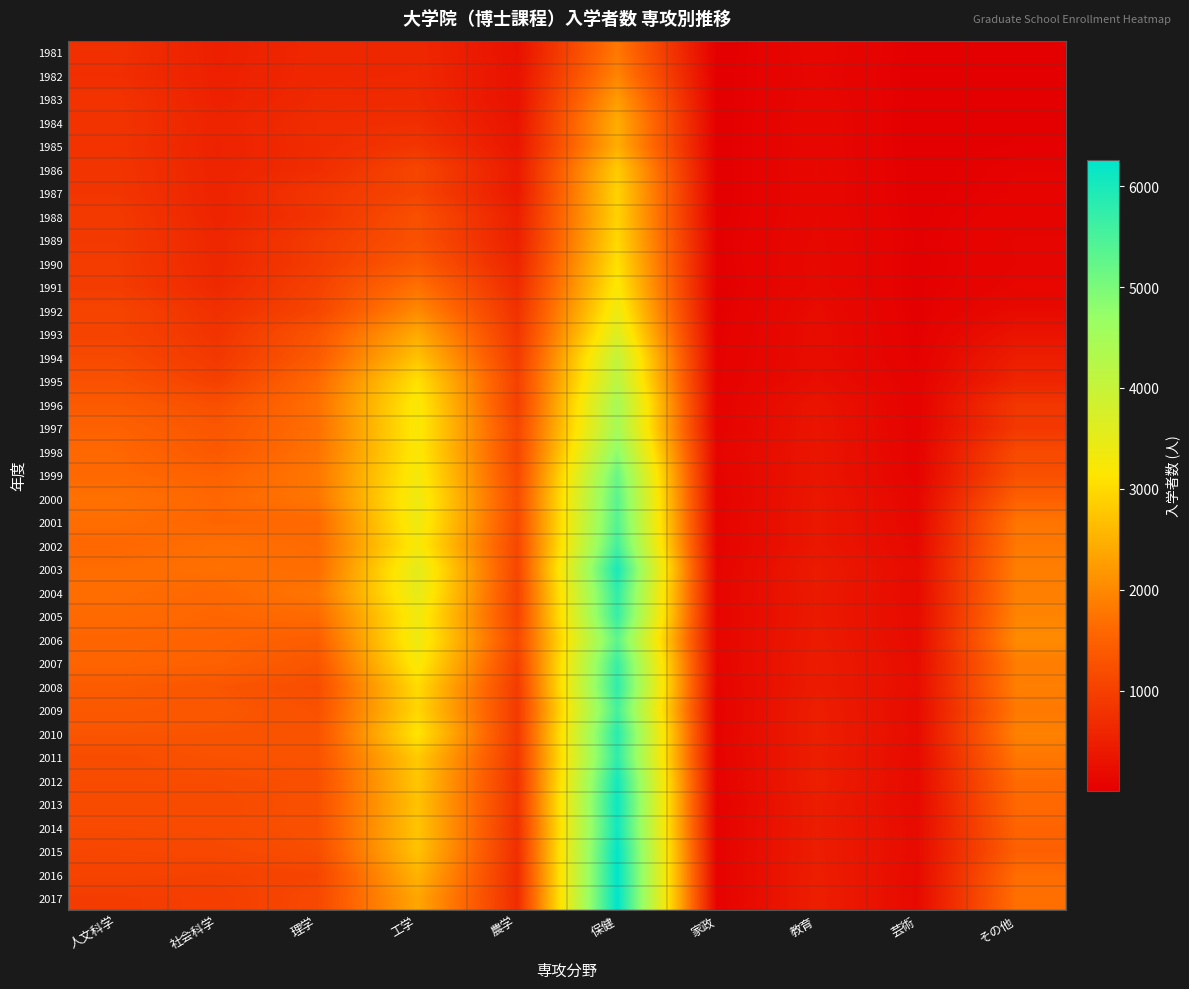

Rank the series at 人文科学 from highest to lowest value.

2000, 2001, 2004, 2003, 2005, 1999, 1998, 2002, 2006, 2007, 1997, 2008, 1996, 2009, 2010, 1995, 2011, 2012, 2013, 2014, 1994, 2015, 1992, 2016, 1993, 2017, 1991, 1990, 1988, 1989, 1987, 1986, 1984, 1985, 1983, 1981, 1982